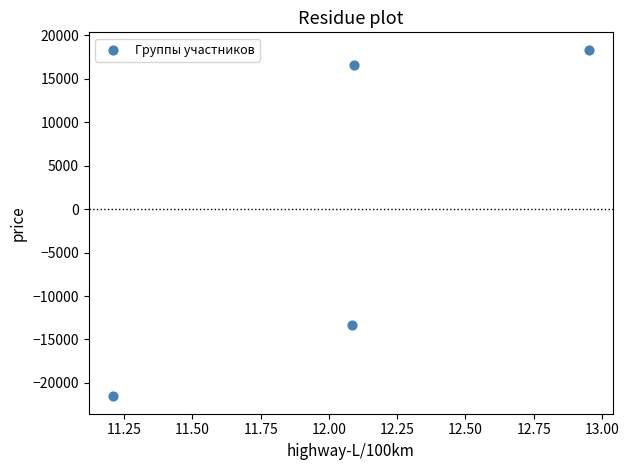

What Y value in the scatter plot is closest to -1599?

-13350.0